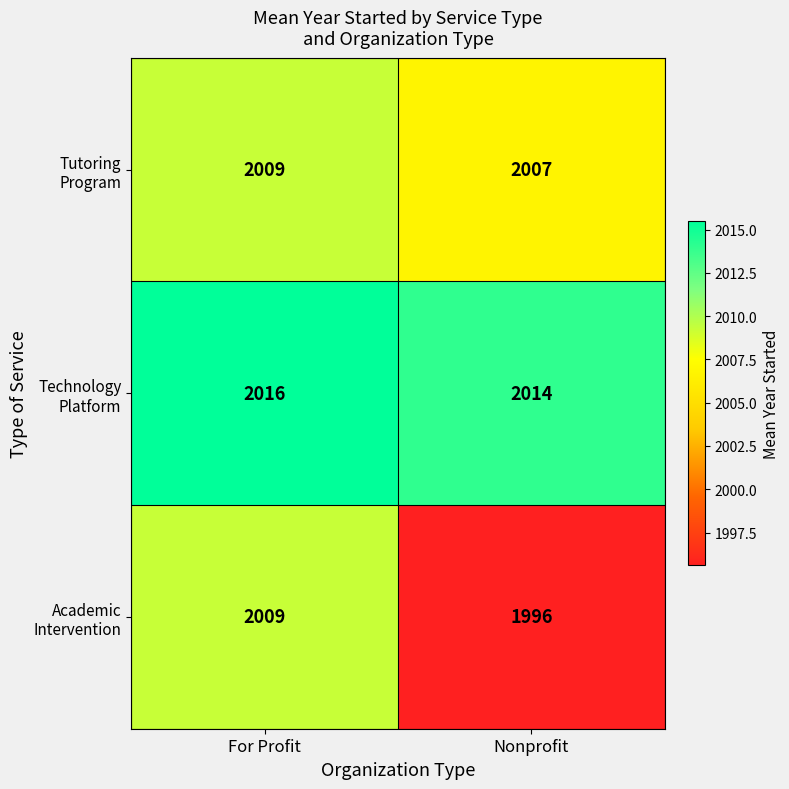

What is the difference between the highest and lowest values at For Profit?

7